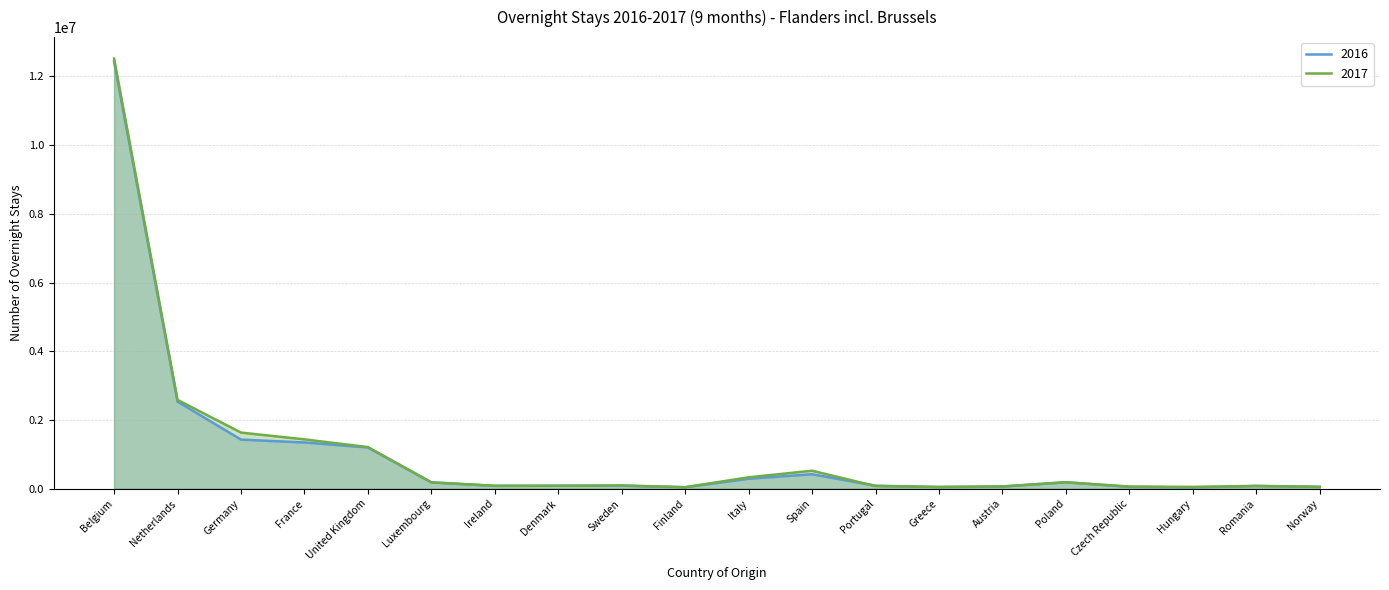

What is the label of the 1st point from the right?

Norway